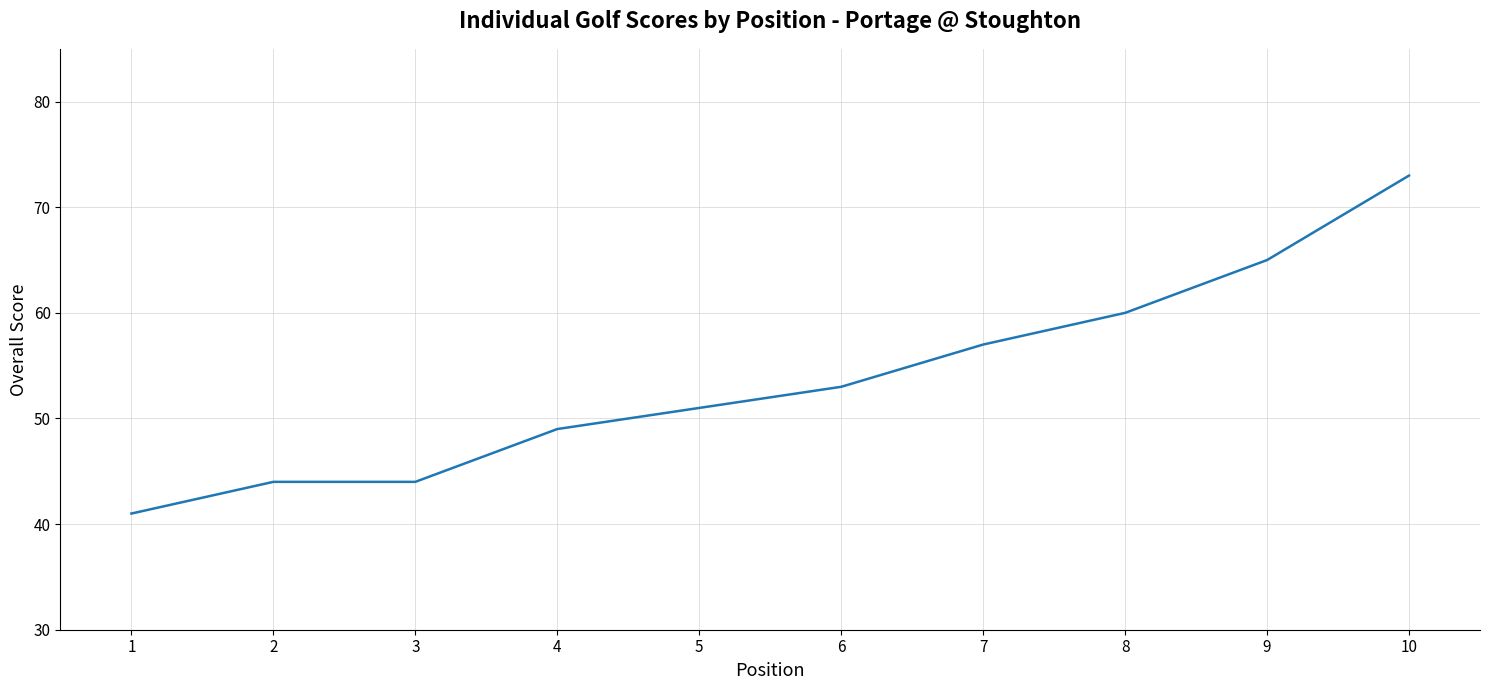

The value at 2 is 63. True or false?

False